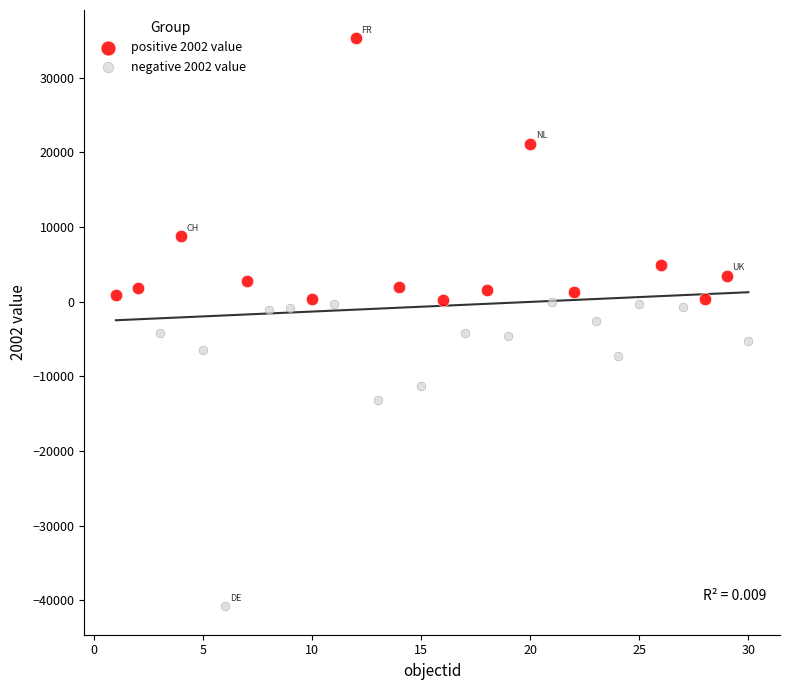

Which series reaches the minimum Y coordinate?

negative 2002 value